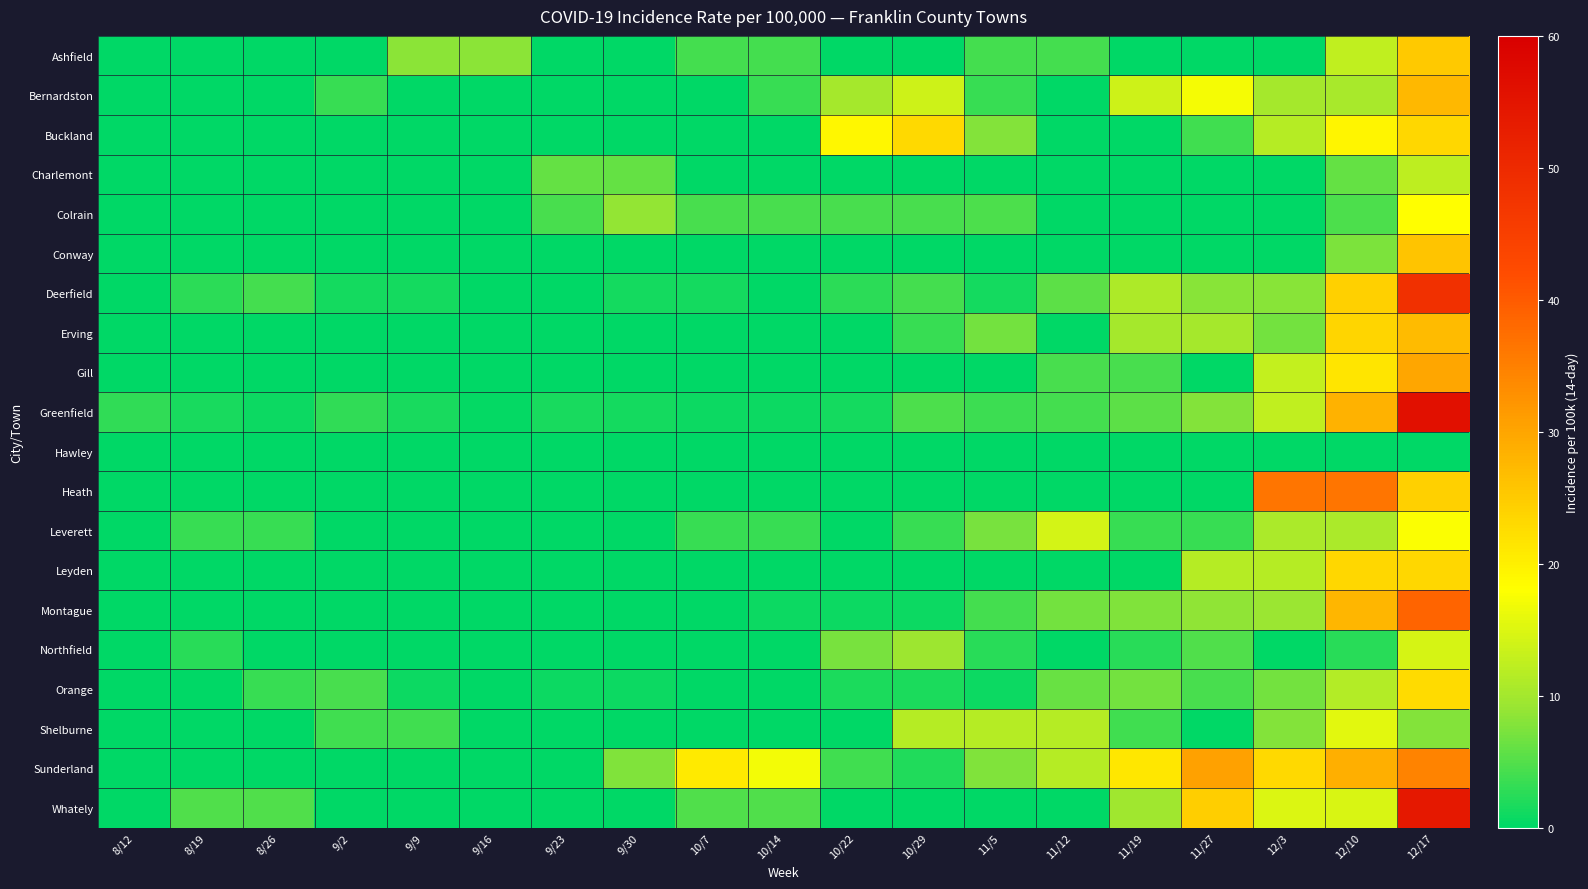

How many distinct data groups are displayed?

20